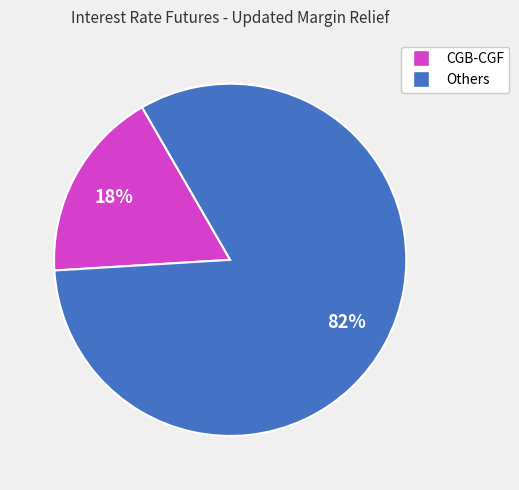

The Others slice represents 82% of the pie. True or false?

True